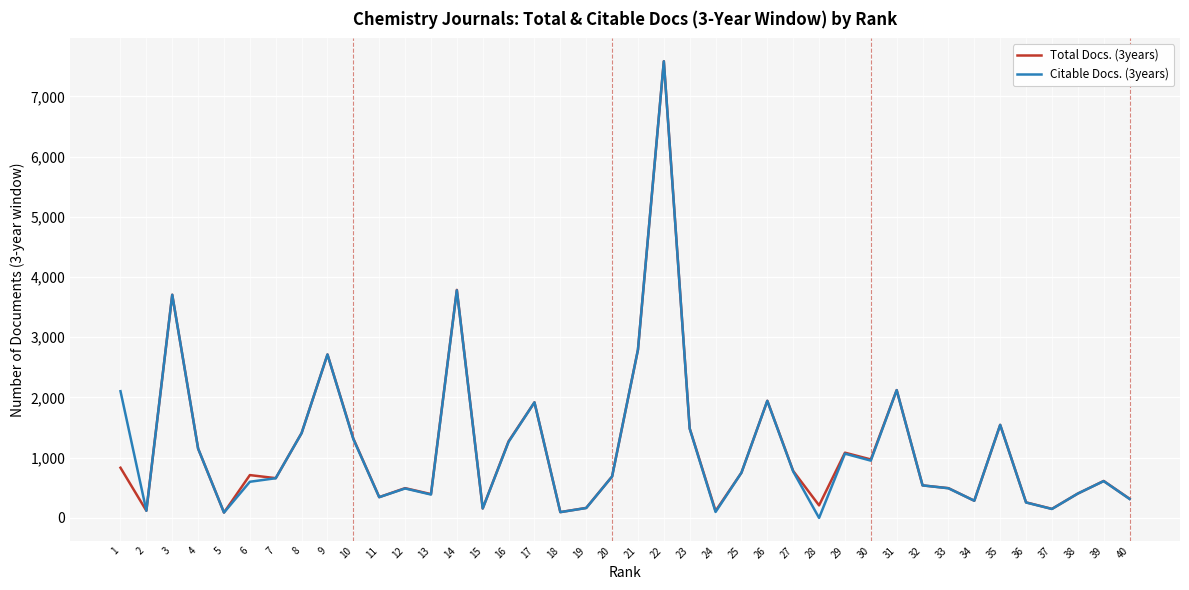

The value of Citable Docs. (3years) at 8 is 509. True or false?

False